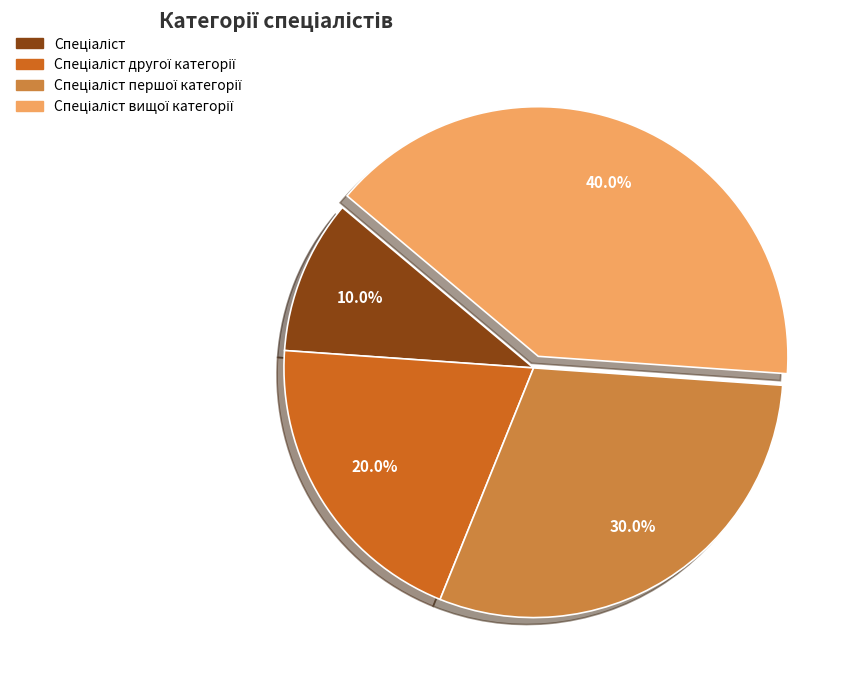

Does any single category account for the majority?

No